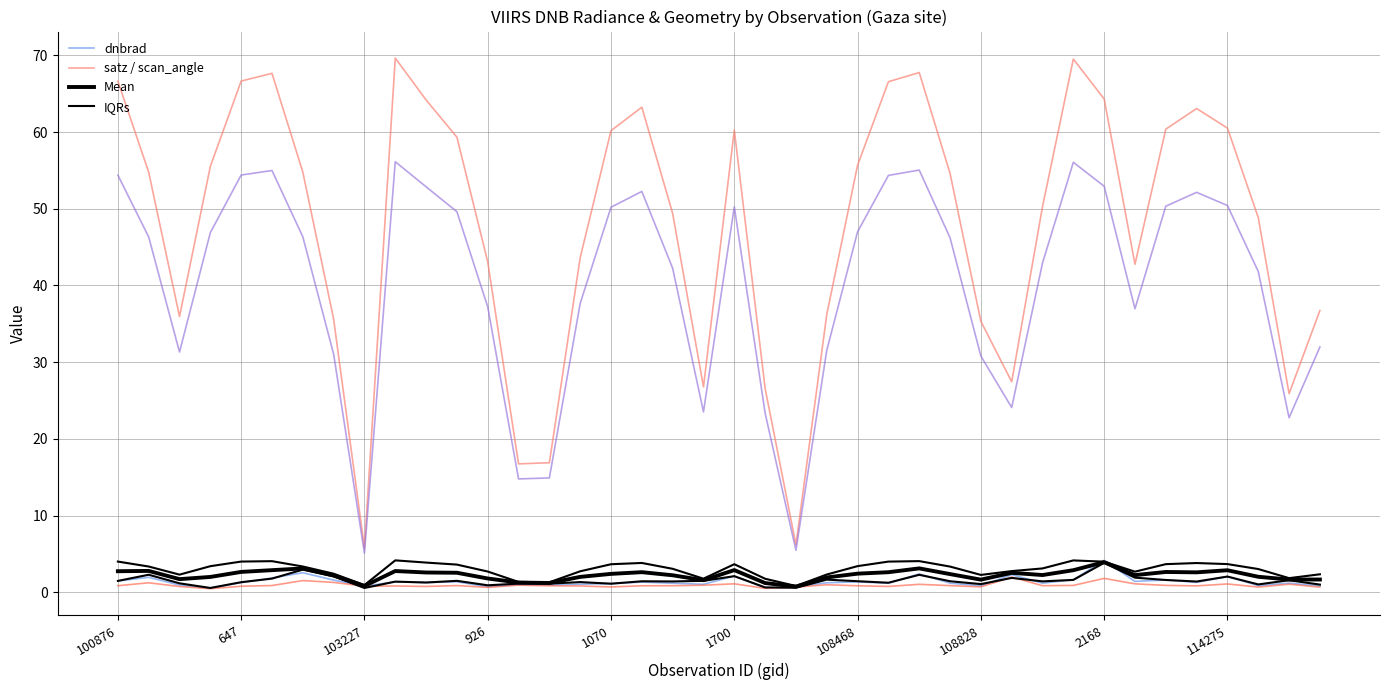

What is the lowest value of the rade9_aggzone_norm series?

0.5